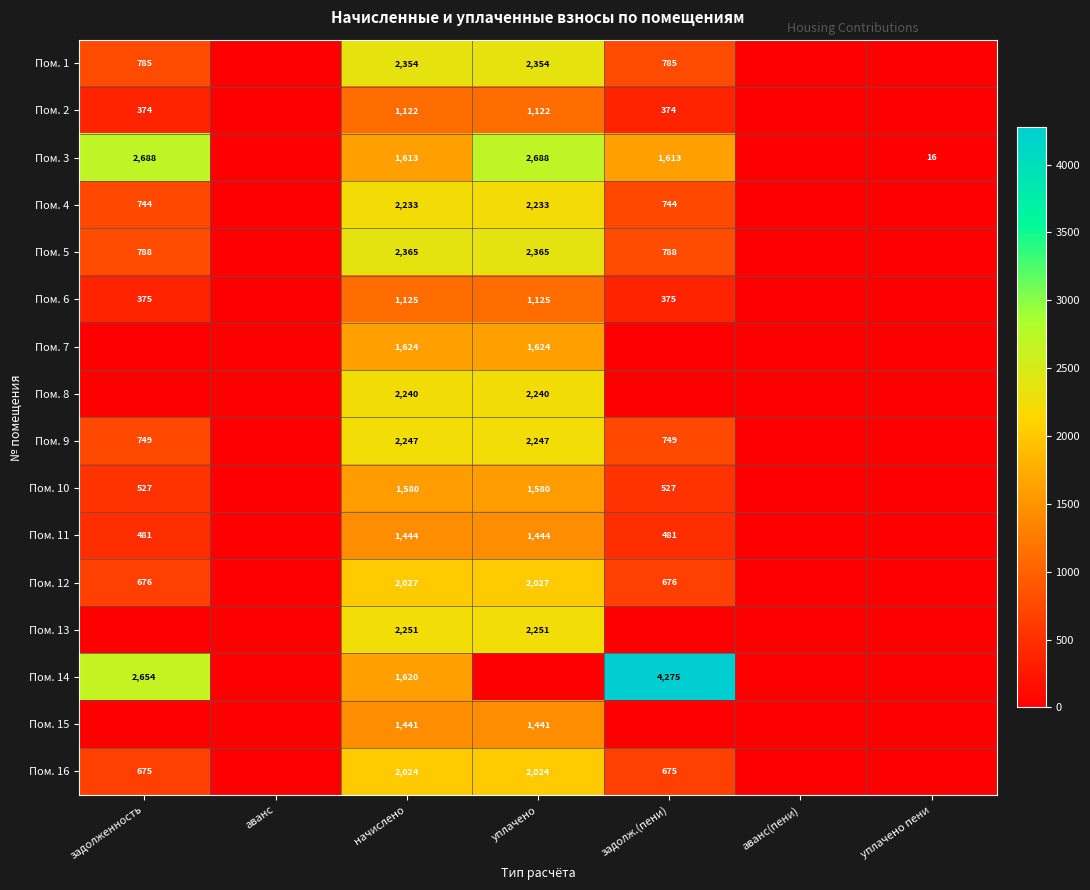

Is it true that Пом. 11 equals 481 at задолженность?

True